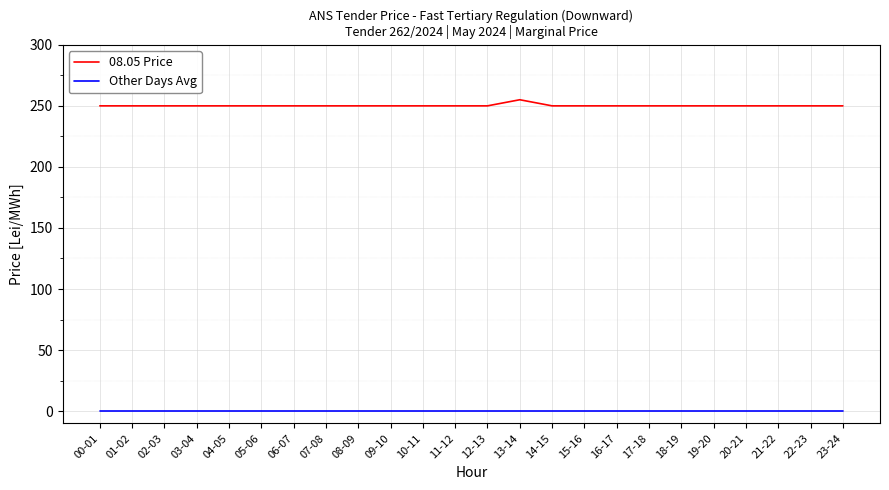

True or false: Other Days Avg and 08.05 Price intersect in this chart.

False